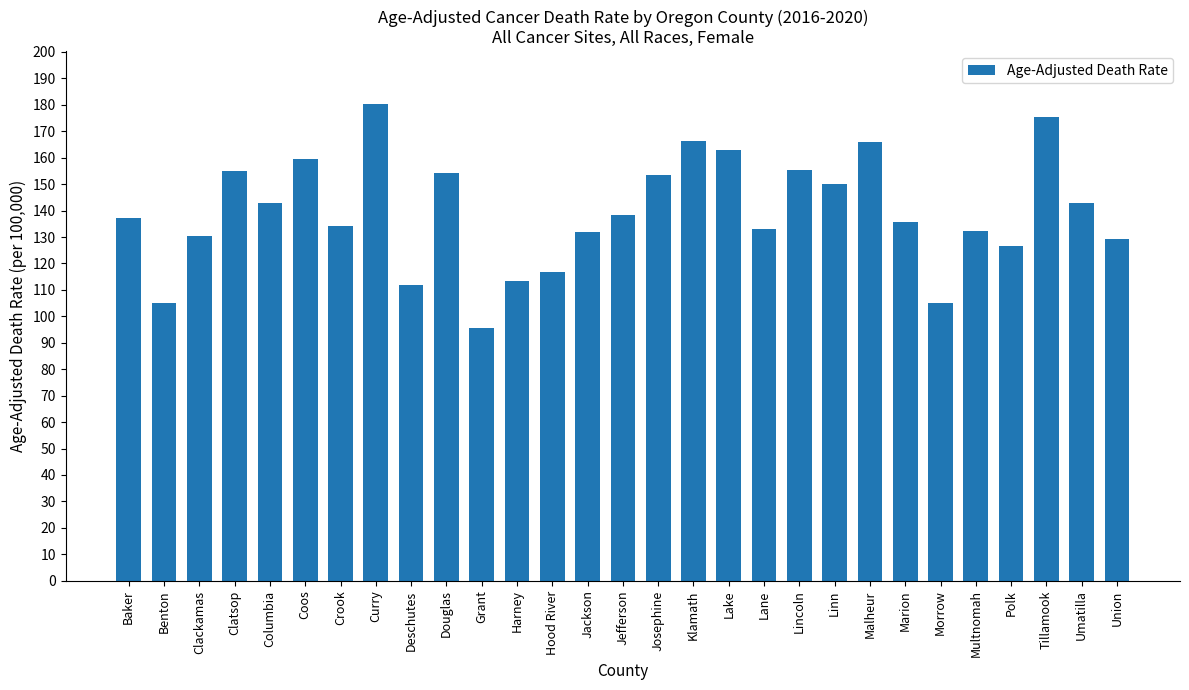

What position from the left is Union?

29